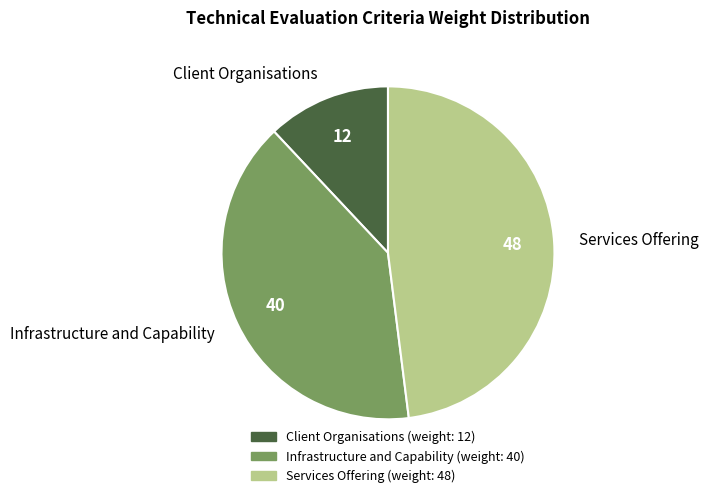

Rank the categories by value from lowest to highest.

Client Organisations, Infrastructure and Capability, Services Offering